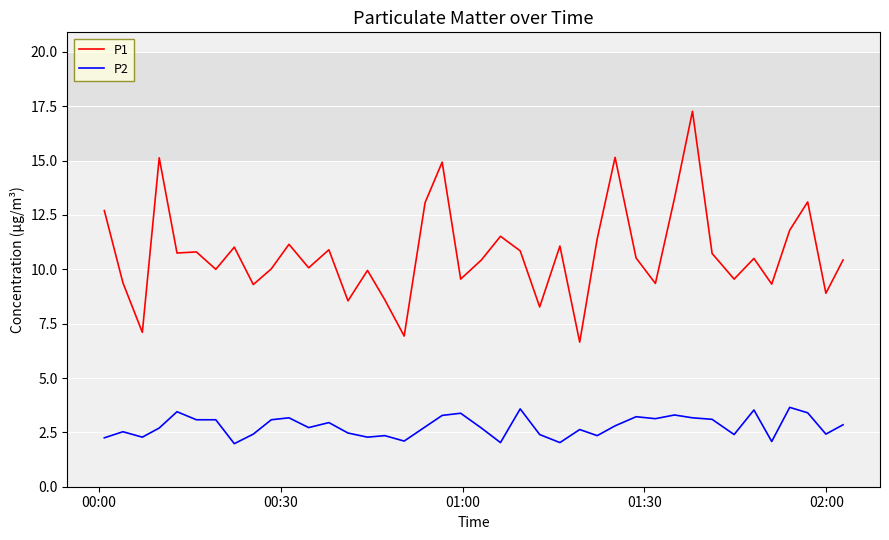

Which series has the largest total across all categories?

P1